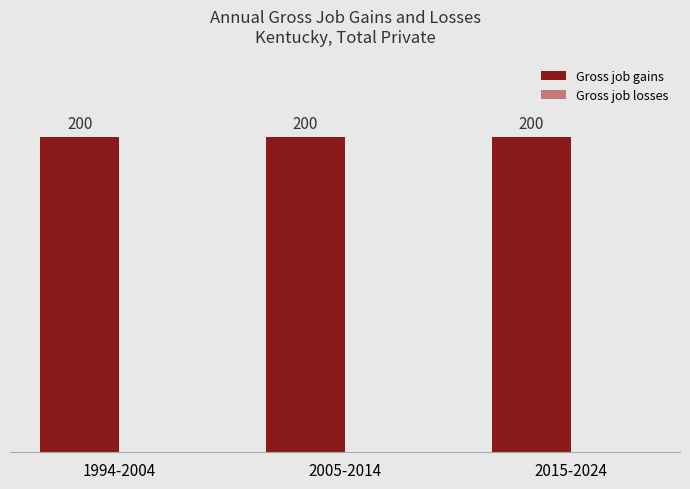

Reading left to right, extract all data points from this chart.

Gross job gains: 1994-2004=200	2005-2014=200	2015-2024=200
Gross job losses: 1994-2004=0	2005-2014=0	2015-2024=0